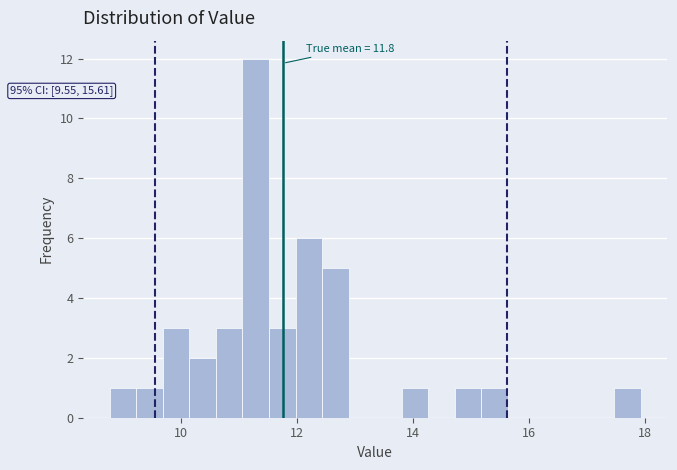

Read against the x-axis, roughly where is the centre of the tallest bar?

11.2